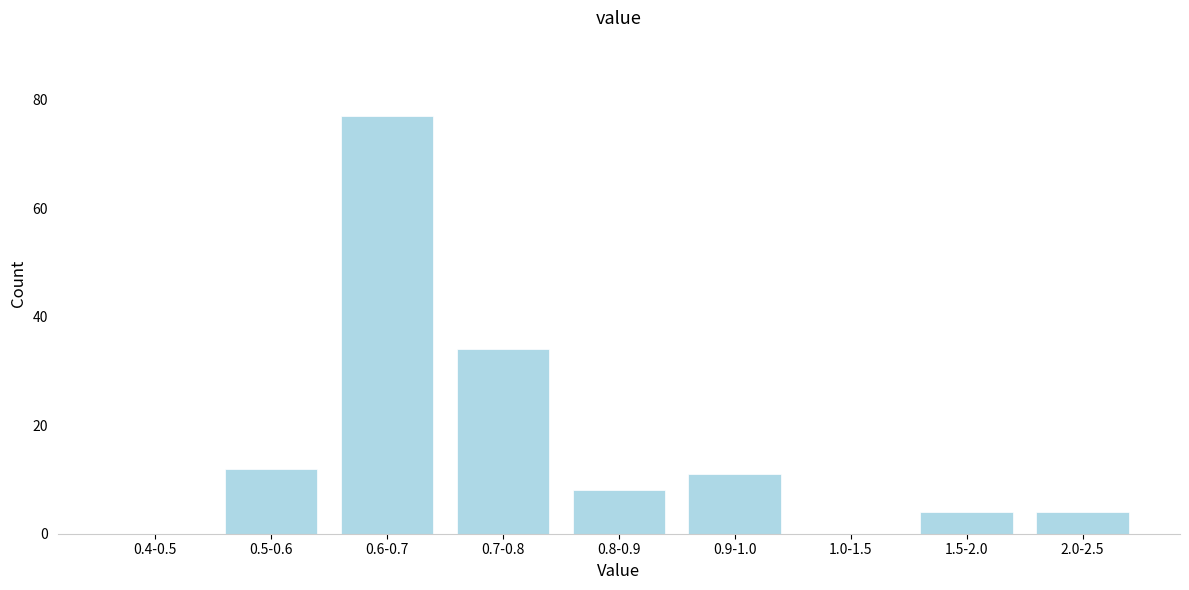

Reading right to left, transcribe all the data shown in this chart.

2.0-2.5=4	1.5-2.0=4	1.0-1.5=0	0.9-1.0=11	0.8-0.9=8	0.7-0.8=34	0.6-0.7=77	0.5-0.6=12	0.4-0.5=0